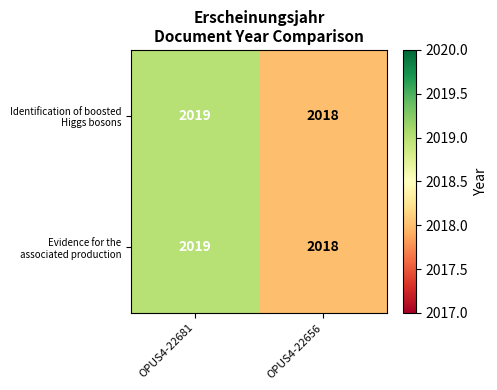

What is the total value across all series at OPUS4-22681?

4038